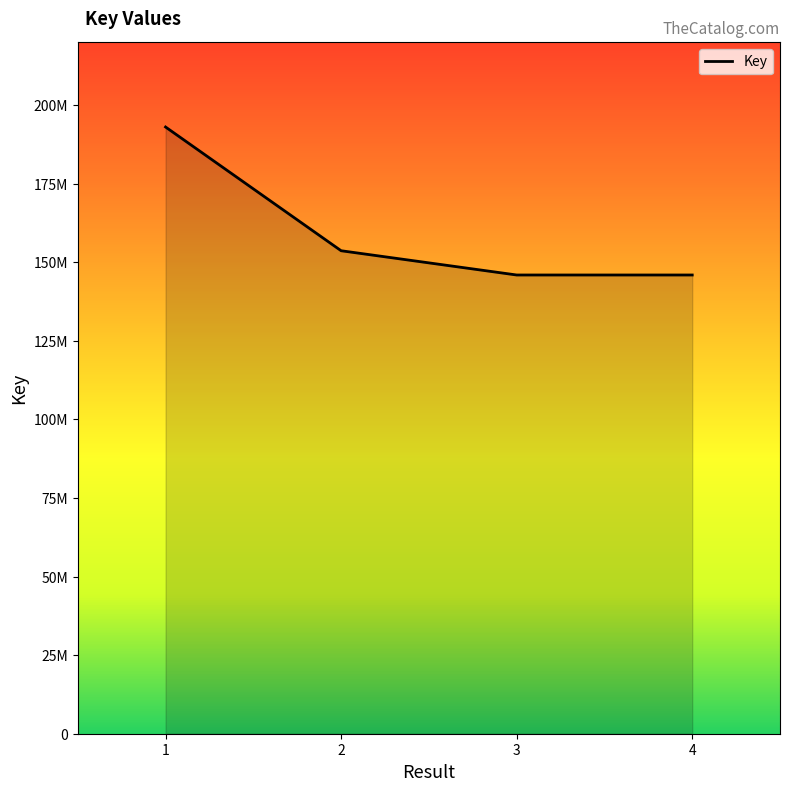

List the labels in order of value, smallest first.

4, 3, 2, 1